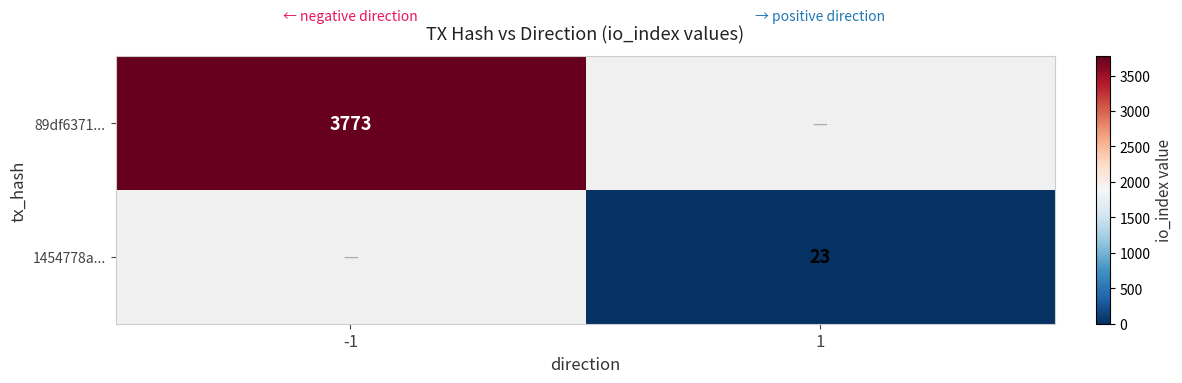

True or false: 1454778a... has a value of 23 at 1.

True